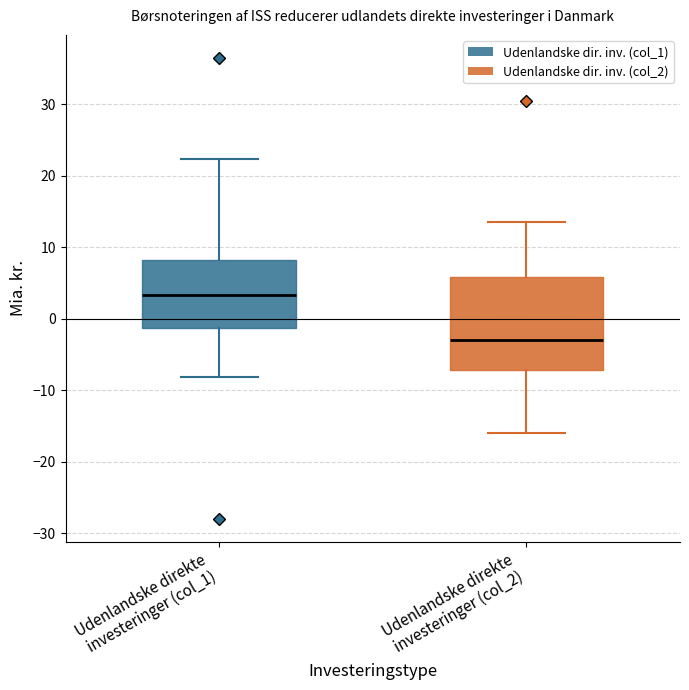

Reading left to right, transcribe this box plot: for each box, give where its median line is, the range the box spans, and where its two whiskers end, as read against the y-axis. The values are not printed on the chart, so give them approximately, as read against the axis.

Udenlandske direkte investeringer (col_1): median 3, box -1 to 8, whiskers -8 to 22
Udenlandske direkte investeringer (col_2): median -3, box -7 to 6, whiskers -16 to 14